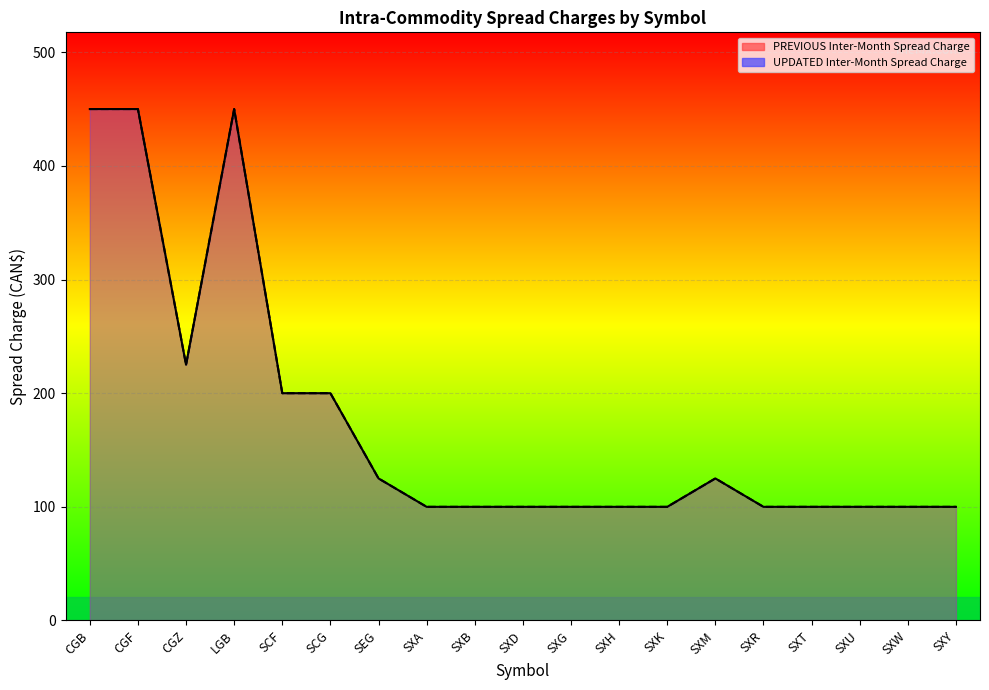

True or false: UPDATED Inter-Month Spread Charge has more than 0 interior local peaks.

True